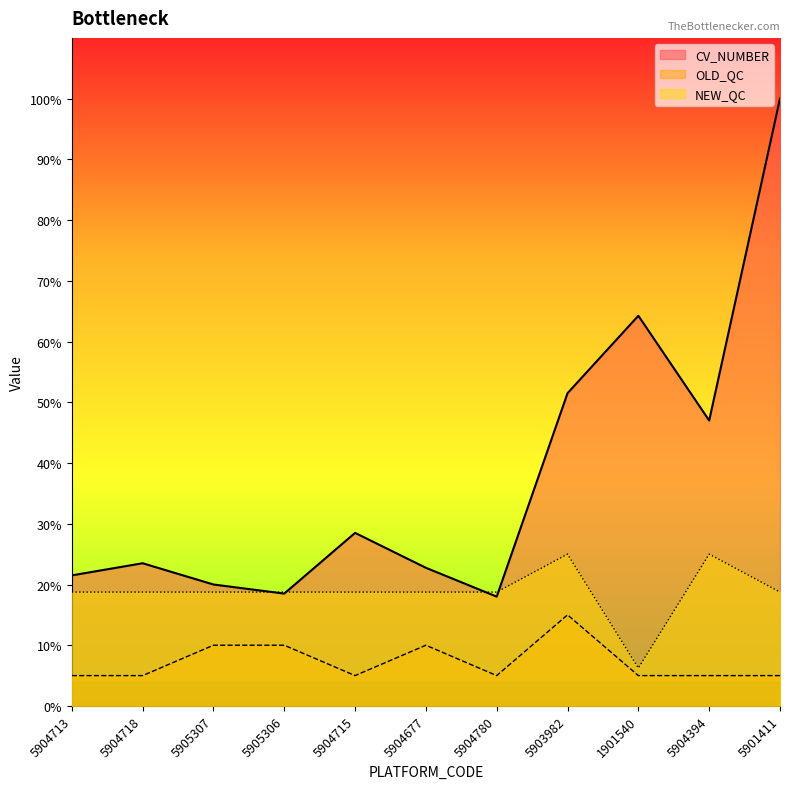

What is the sum of all CV_NUMBER values?

831.0